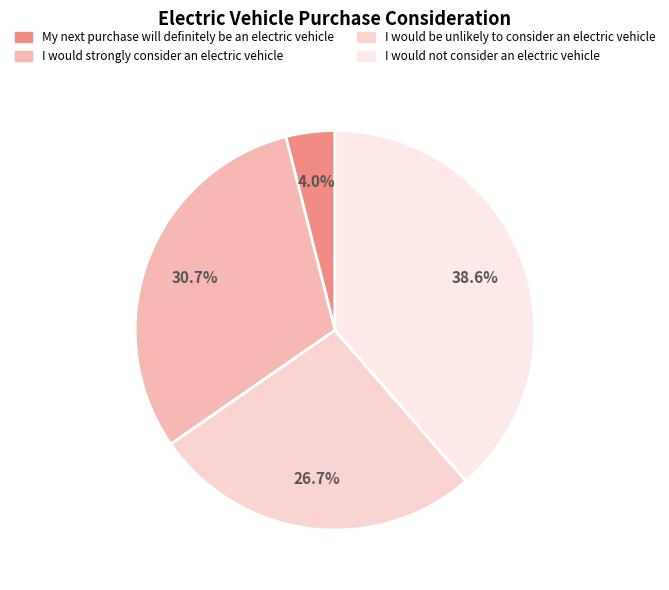

Is I would strongly consider an electric vehicle the majority of the pie?

No